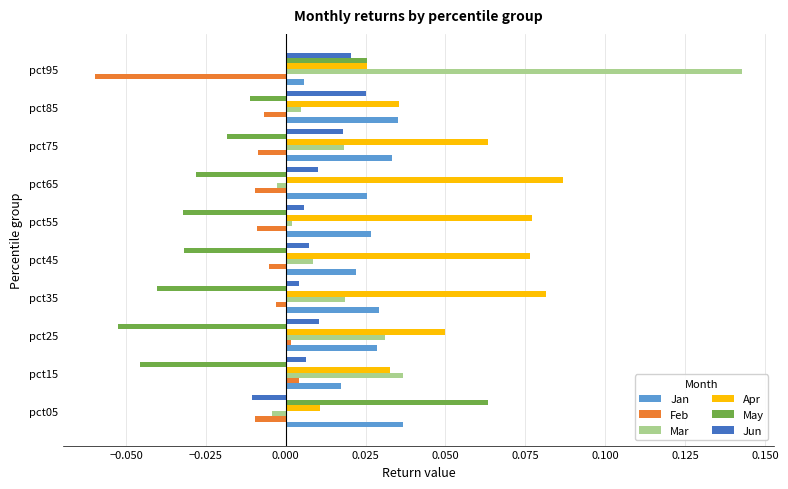

How many values in Feb are above zero?

2